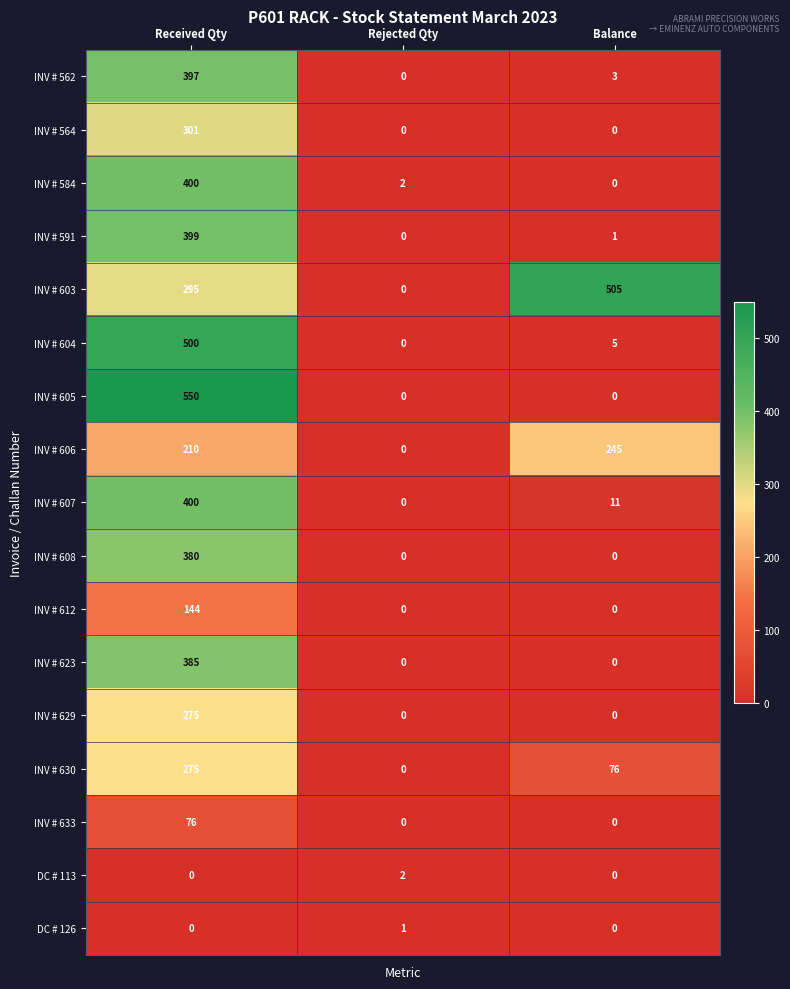

Is it true that INV # 606 equals 114 at Rejected Qty?

False